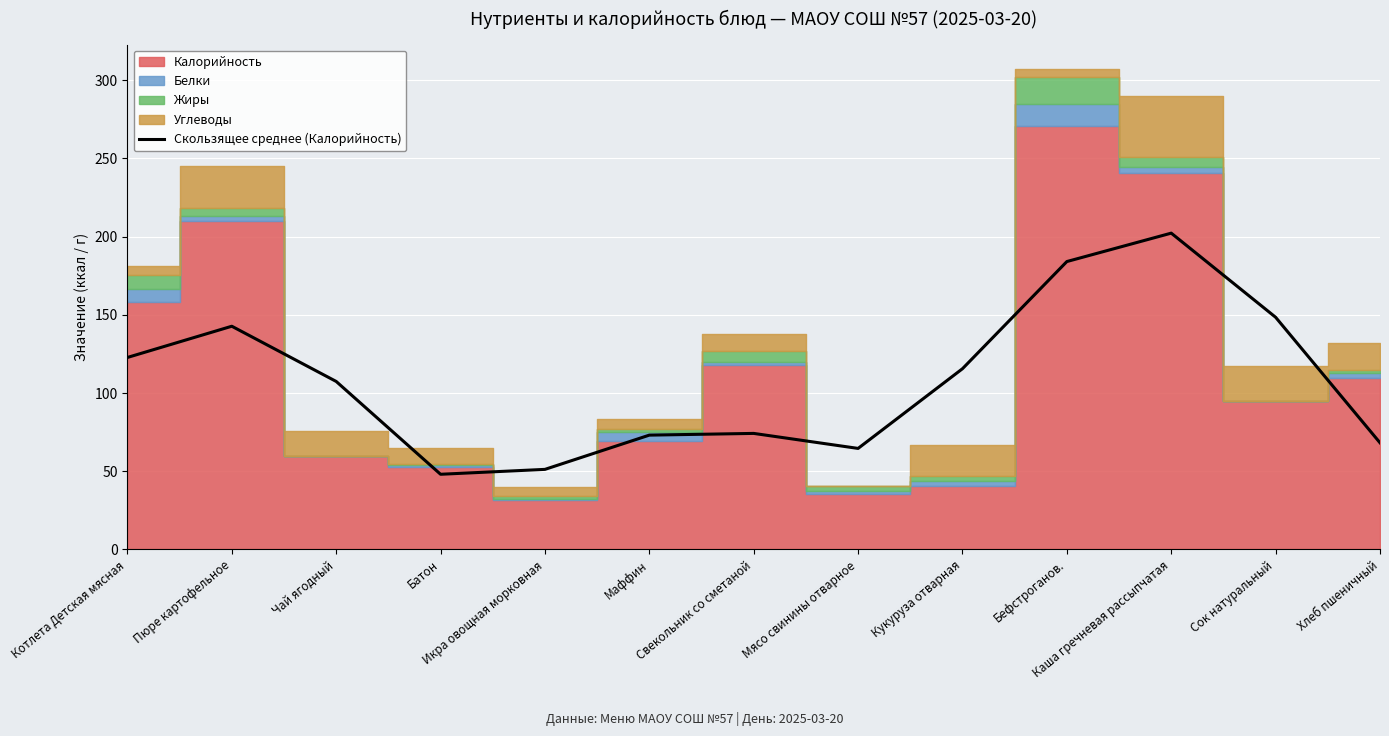

What is the label of the 10th point from the right?

Батон